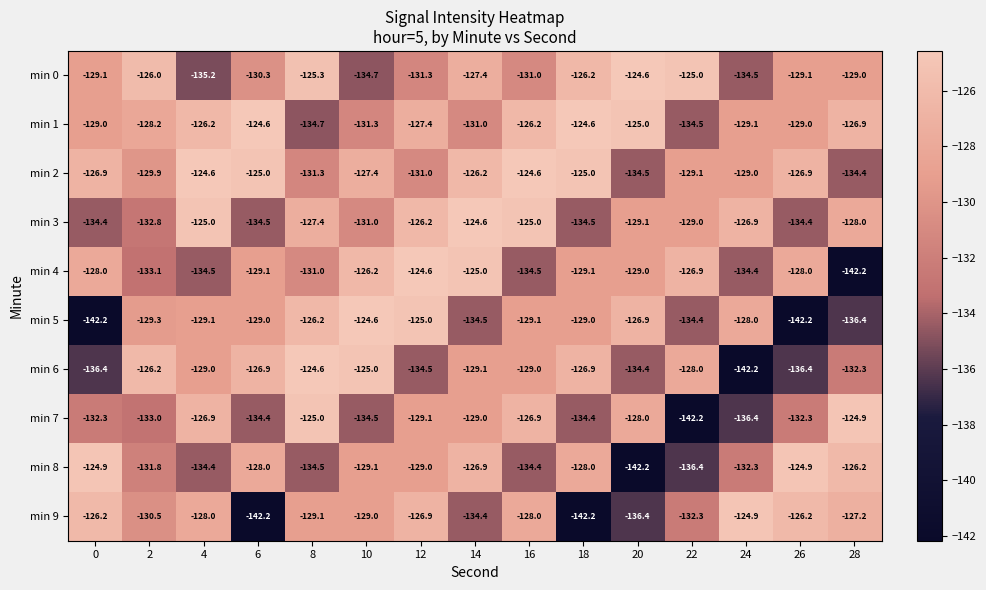

Which category has the lowest value in the min 1 series?

8